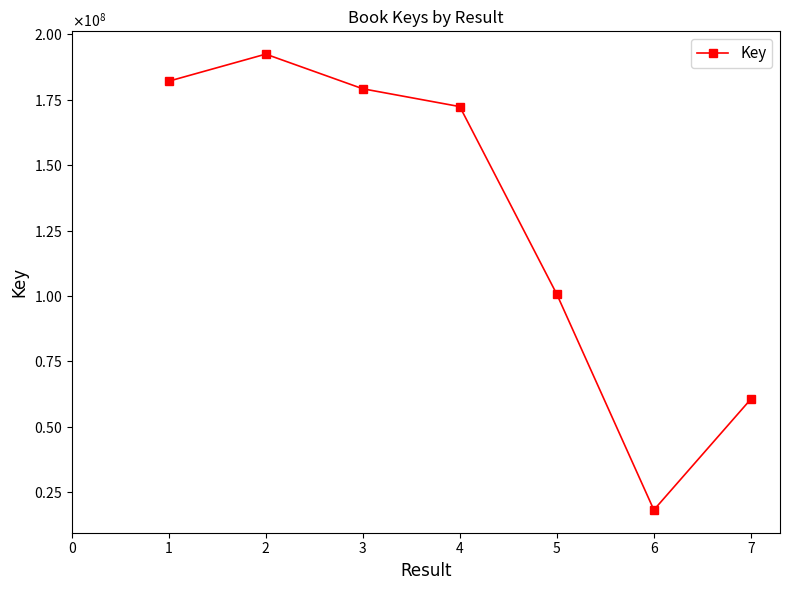

Does the chart have visible grid lines?

No